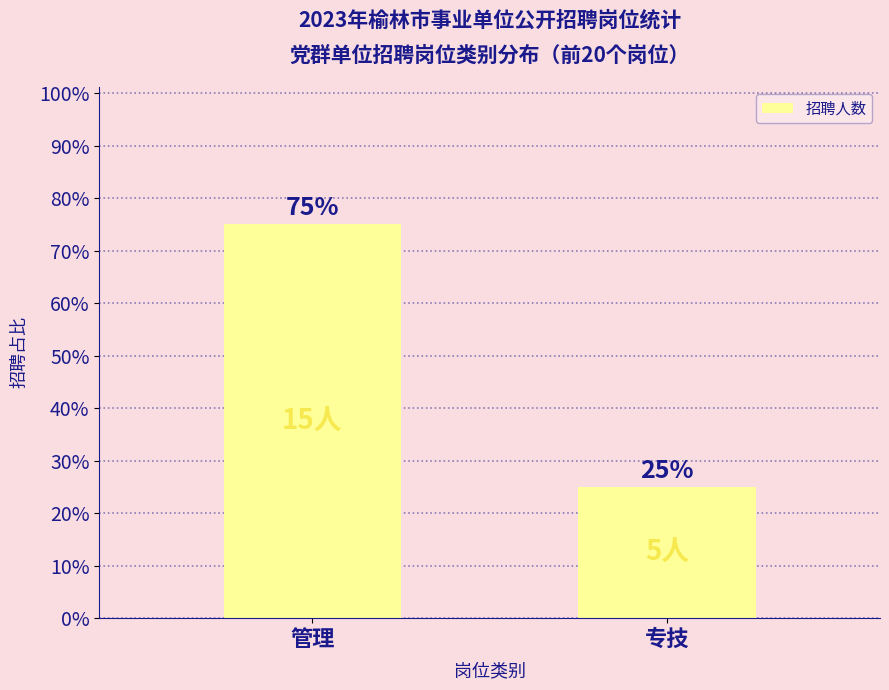

Rank the categories by value from lowest to highest.

专技, 管理